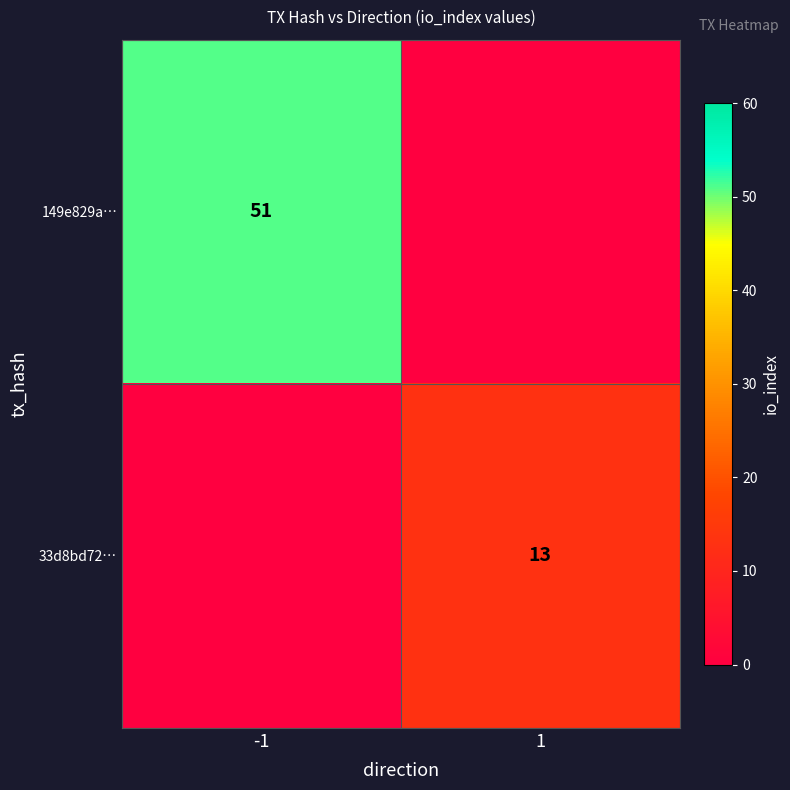

Is the value of 33d8bd72… at 1 greater than the value of 149e829a… at -1?

No